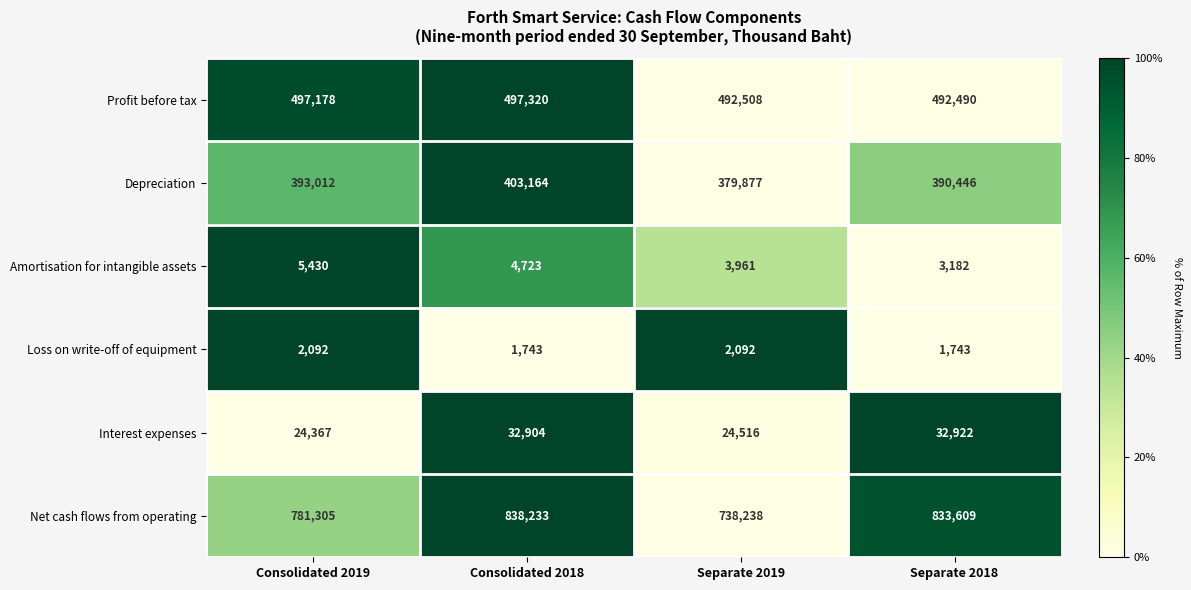

Between Consolidated 2018 and Separate 2018, which series saw the biggest shift?

Depreciation